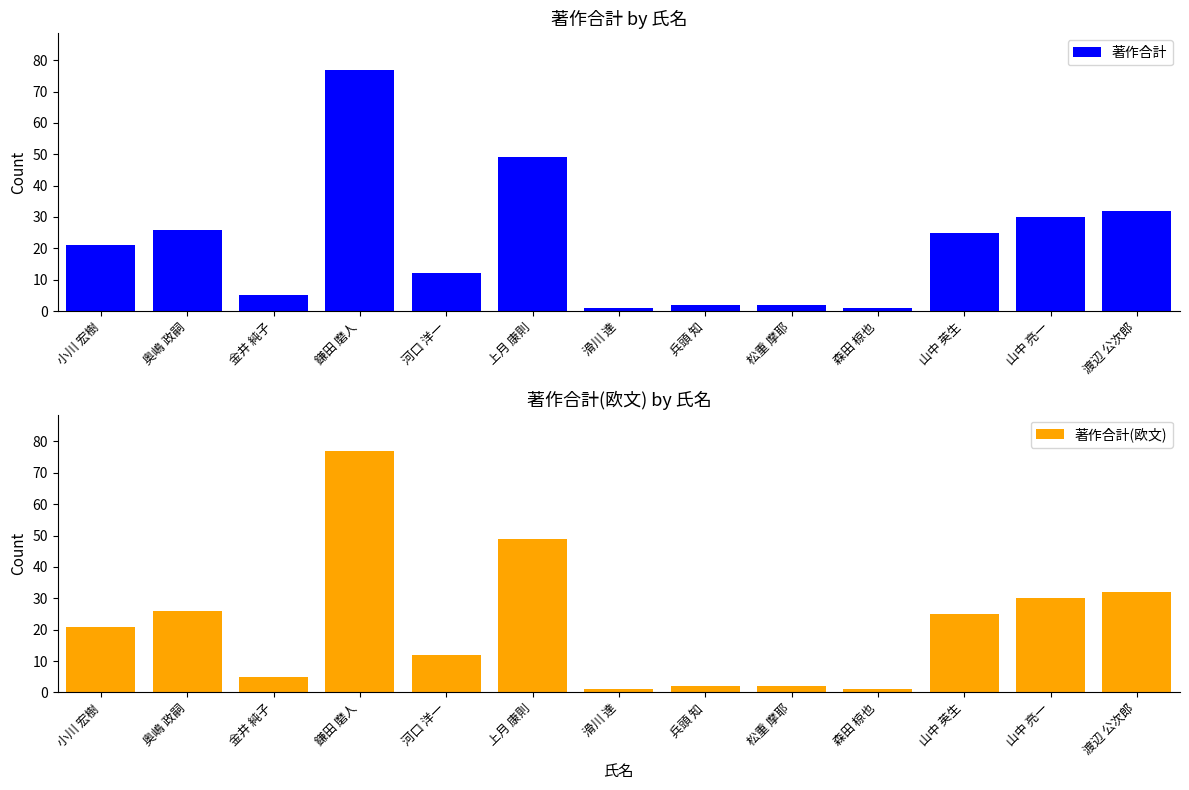

What is the maximum value for 著作合計?

77